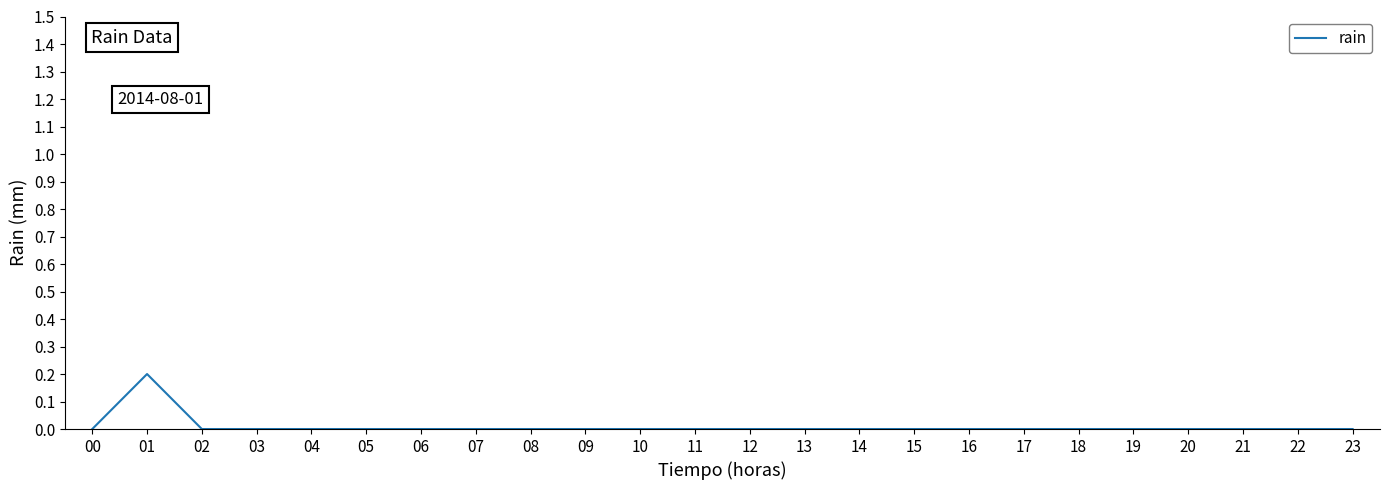

What is the sum of all values?

0.2